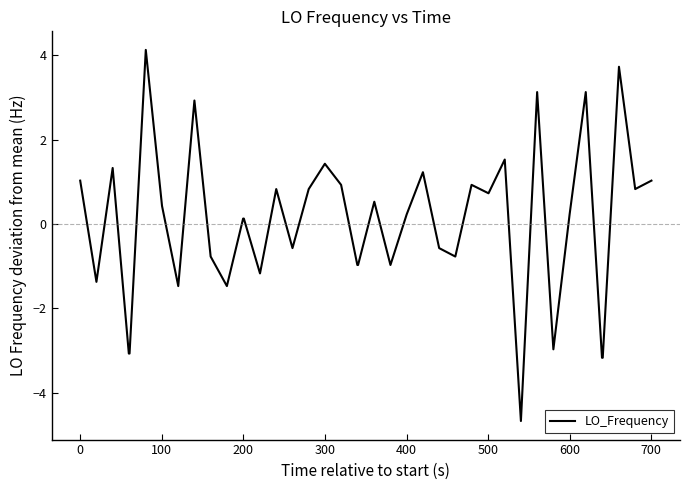

Reading left to right, extract all data points from this chart.

1.0	-1.4	1.3	-3.1	-3.1	4.1	0.4	-1.5	2.9	-0.8	-1.5	0.1	0.1	-1.2	0.8	-0.6	0.8	1.4	0.9	-1.0	-1.0	0.5	-1.0	0.2	1.2	-0.6	-0.8	0.9	0.7	1.5	-4.7	3.1	-3.0	0.2	3.1	-3.2	-3.2	3.7	0.8	1.0